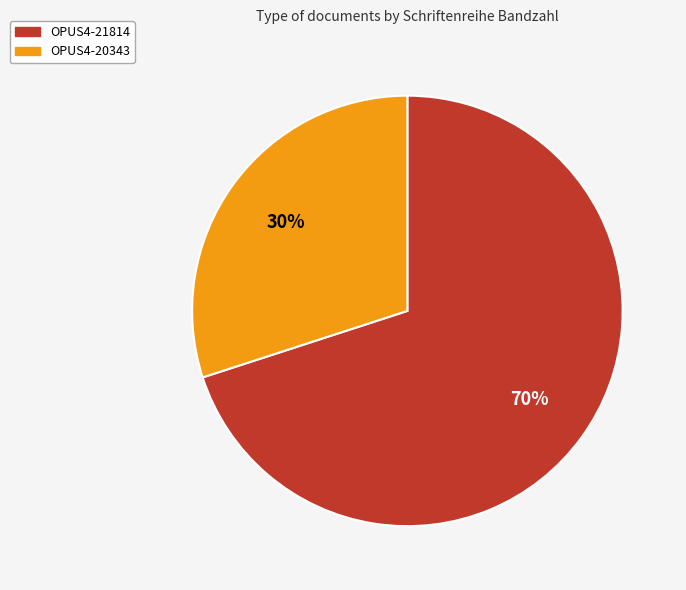

True or false: OPUS4-20343 accounts for 30% of the total.

True